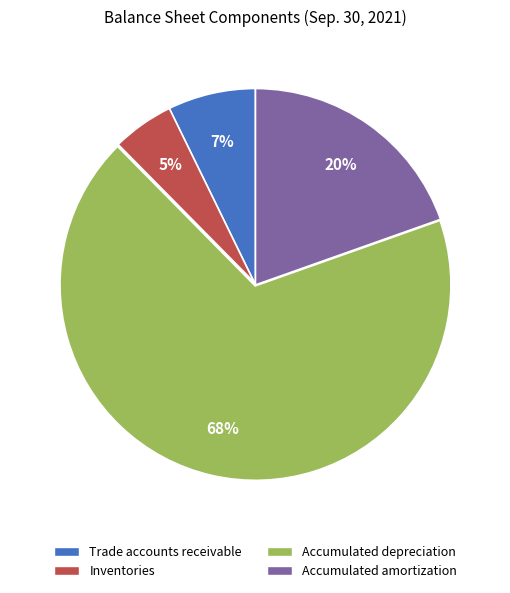

To the nearest percent, what percentage of the pie is Trade accounts receivable?

7%